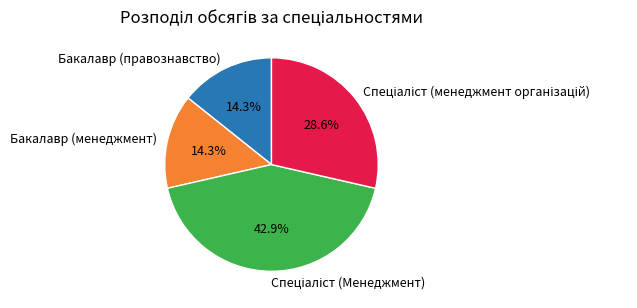

Is there a majority slice in this chart?

No